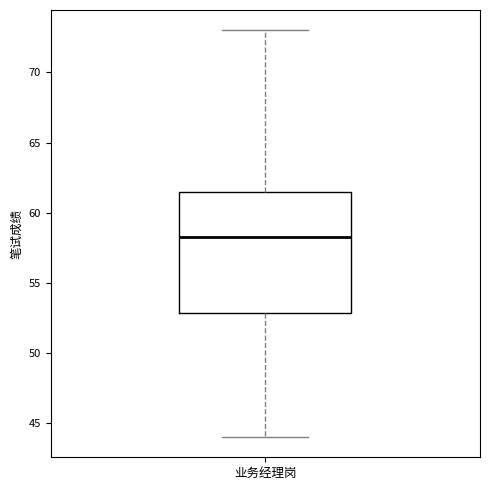

Where does the upper whisker of the box for 业务经理岗 end on the y-axis? The values are not printed on the chart, so give them approximately, as read against the axis.

73.0